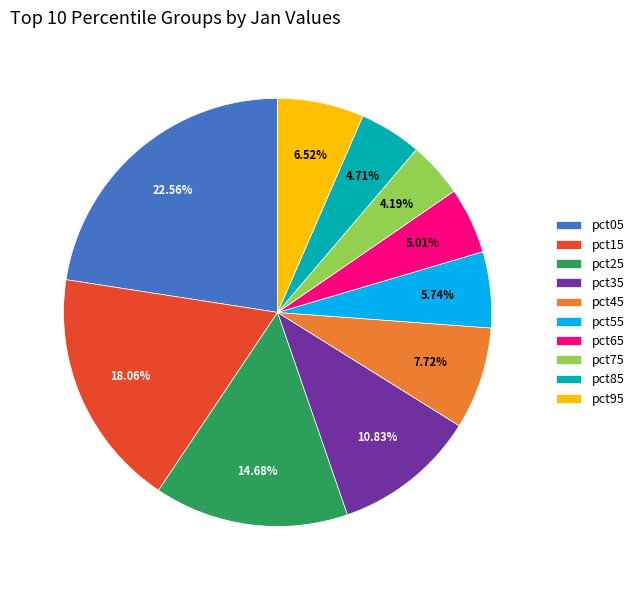

What is the largest slice in the pie chart?

pct05